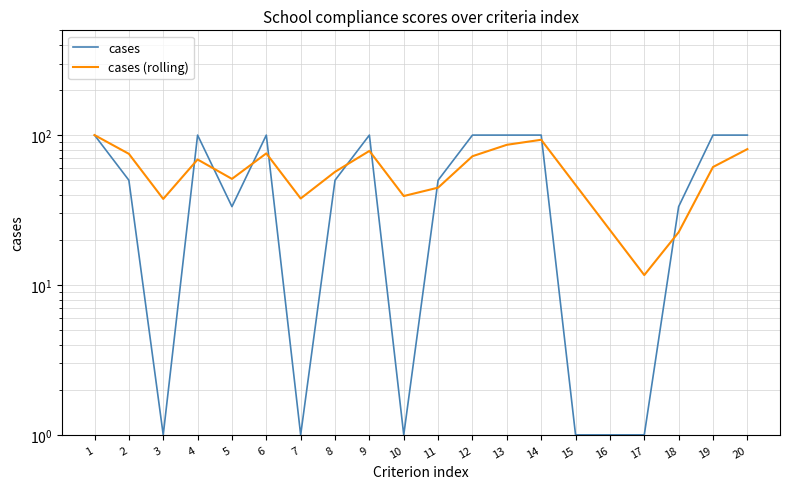

Which series has the largest range (max minus min)?

cases